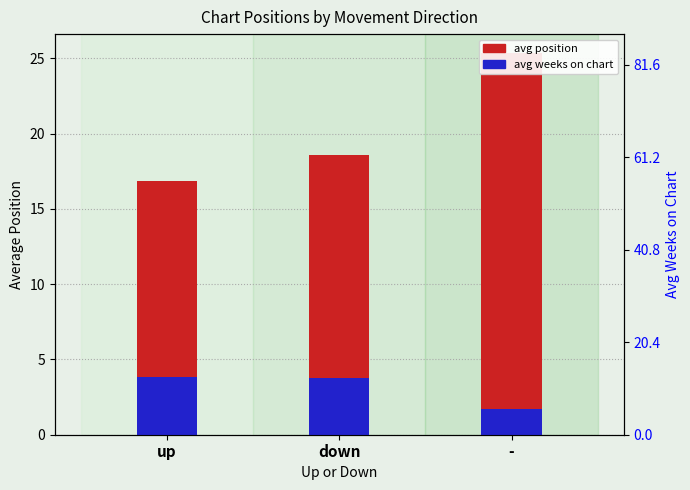

Is it true that Avg Position equals 11.0 at down?

False